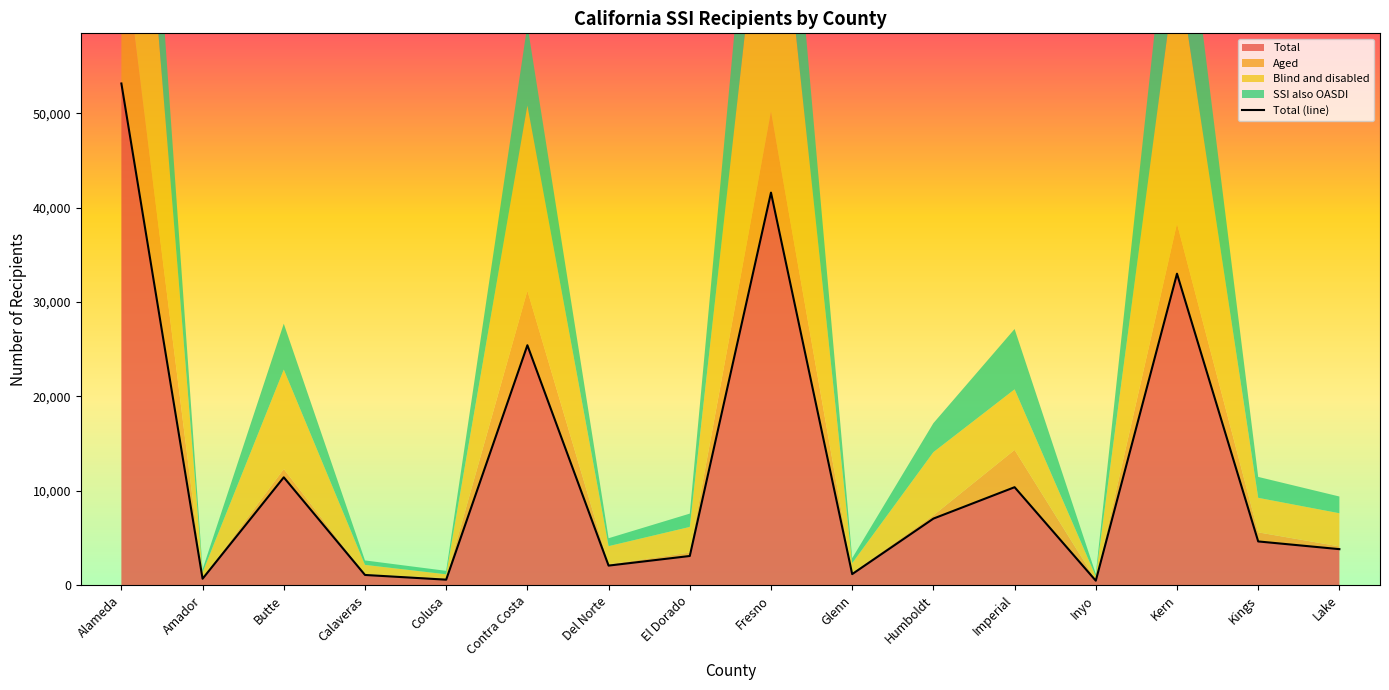

Reading left to right, transcribe all the data shown in this chart.

53169	669	11421	1070	570	25422	2062	3081	41602	1160	7044	10373	463	33005	4624	3806